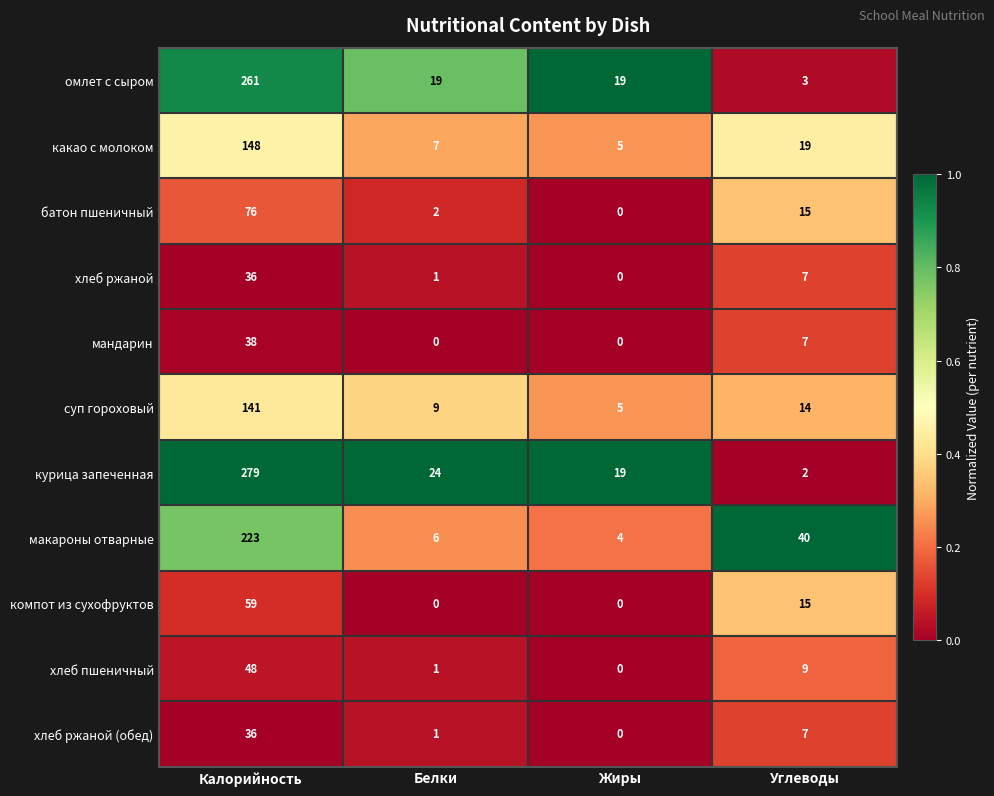

What is the average value of the хлеб ржаной (обед) series?

11